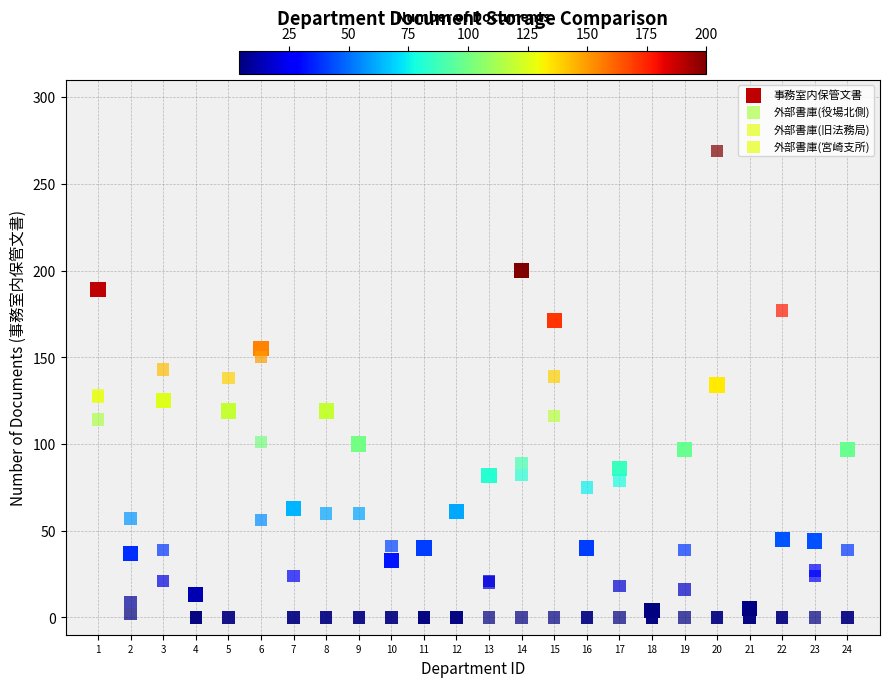

What are all the series names shown in the legend?

事務室内保管文書, 外部書庫(役場北側), 外部書庫(旧法務局), 外部書庫(宮崎支所)